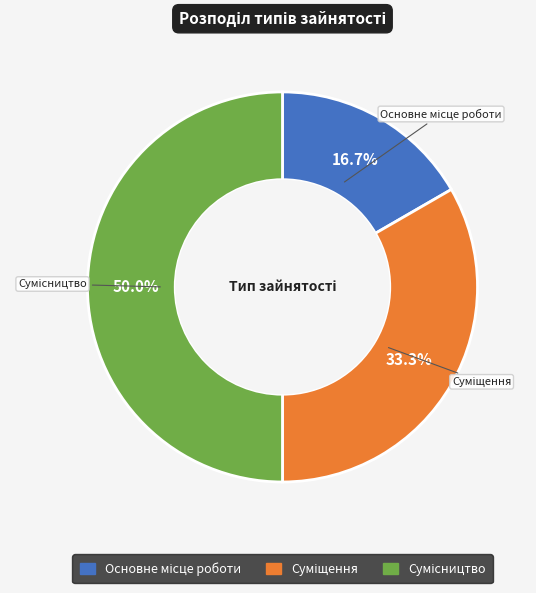

What percentage do Основне місце роботи and Суміщення together represent?

50.0%